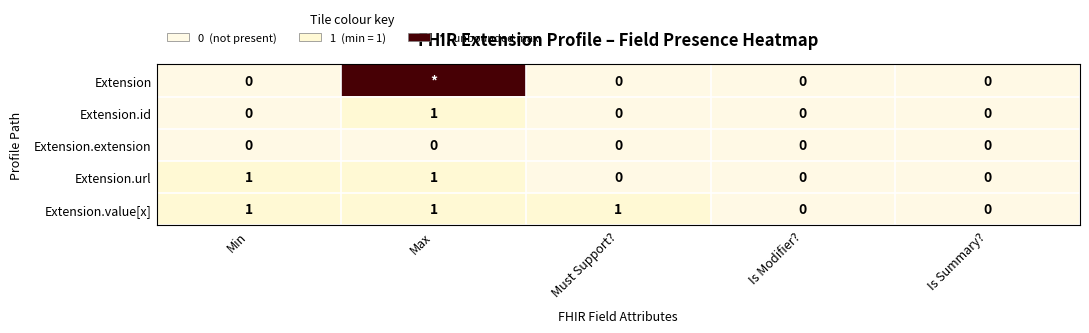

What is the difference between the maximum and minimum values in the Extension.url series?

1